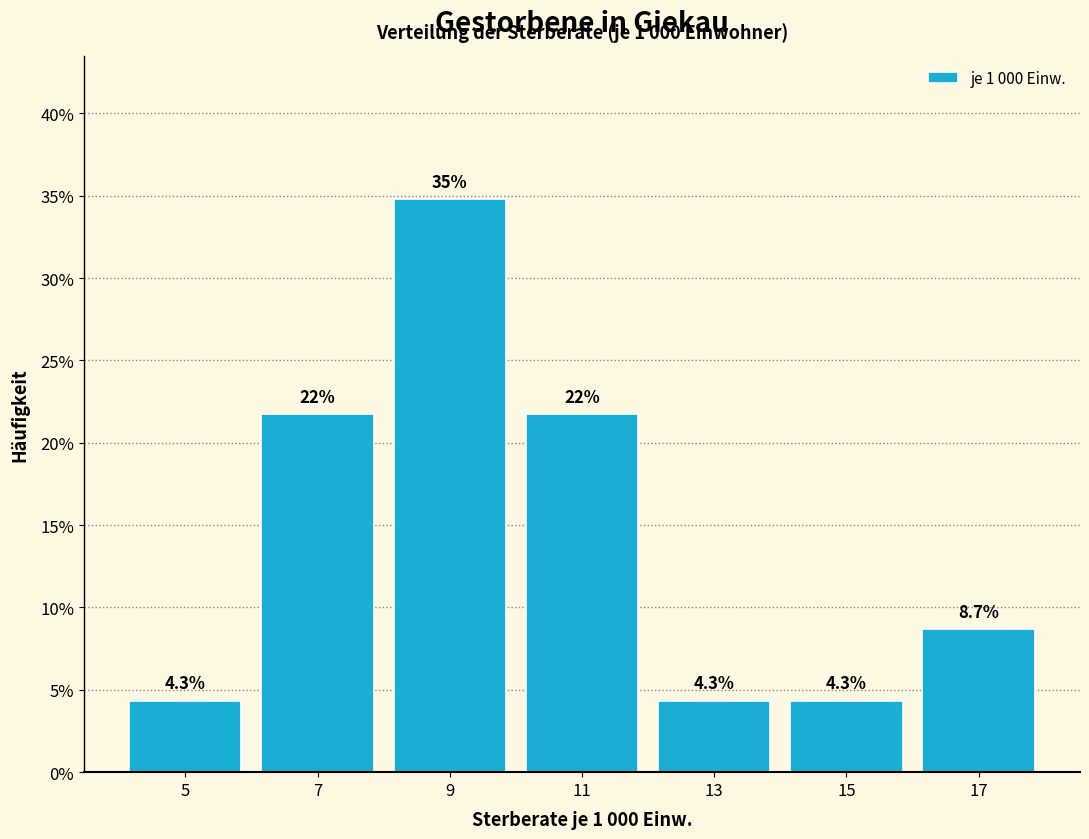

Over which range of the x-axis is the bar tallest?

8 to 10